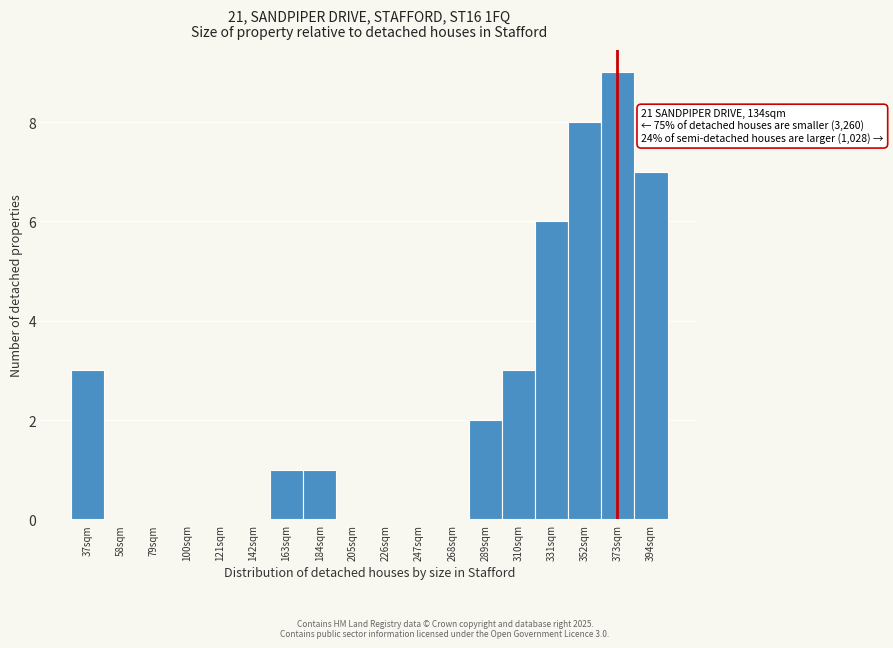

Reading right to left, what are all the values shown in this chart?

394sqm=7	373sqm=9	352sqm=8	331sqm=6	310sqm=3	289sqm=2	268sqm=0	247sqm=0	226sqm=0	205sqm=0	184sqm=1	163sqm=1	142sqm=0	121sqm=0	100sqm=0	79sqm=0	58sqm=0	37sqm=3